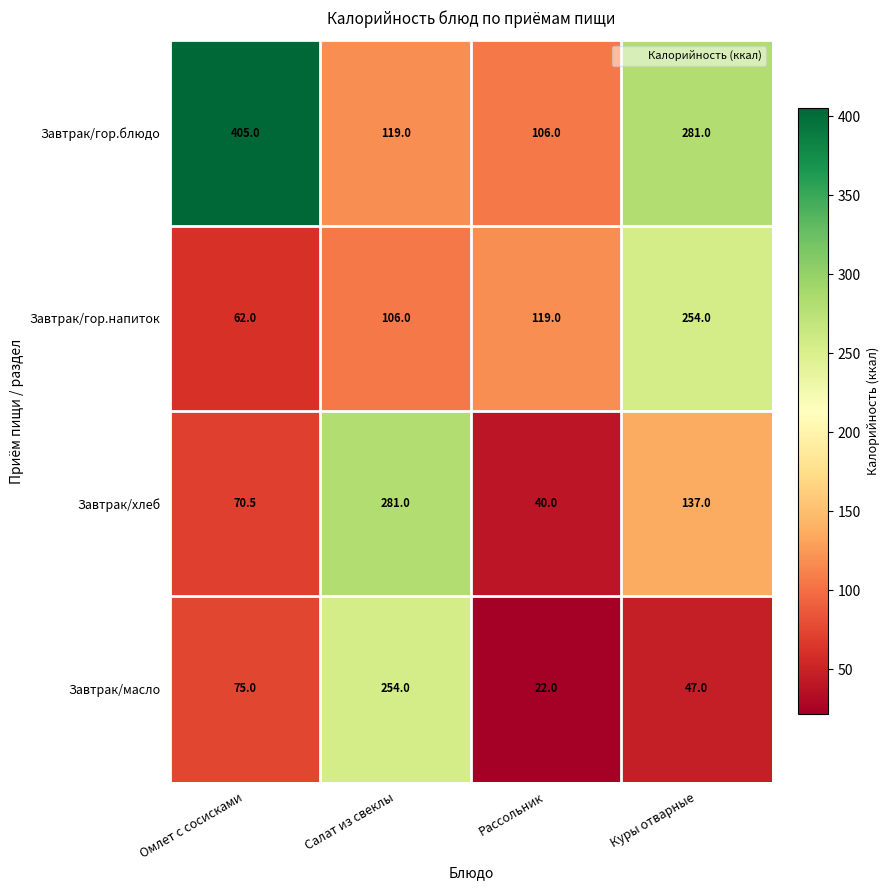

The Завтрак/масло series shows 22.0 at Рассольник. True or false?

True